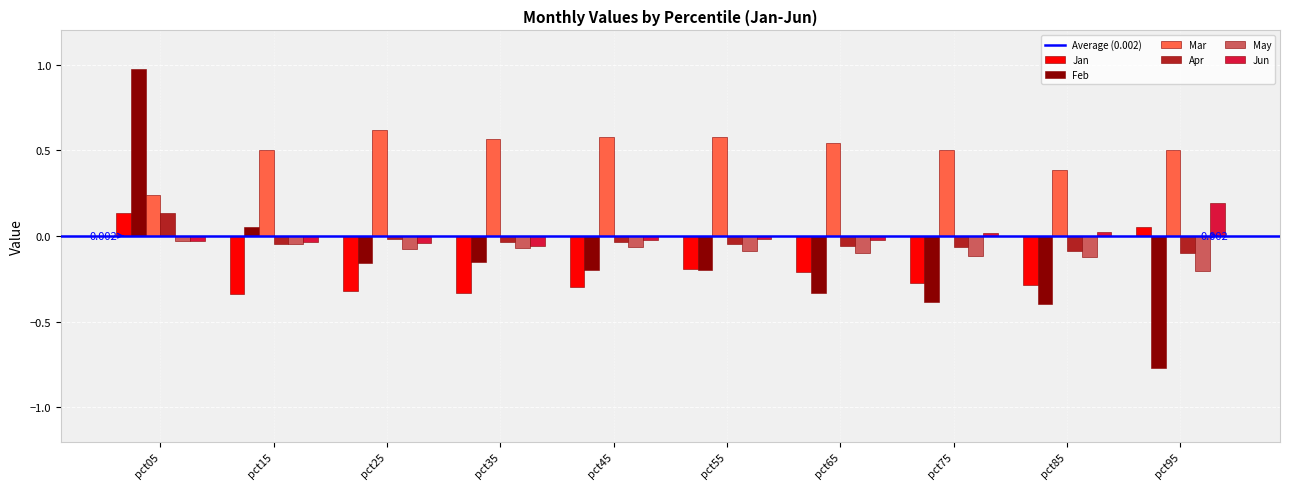

How many data points in Feb are less than 0?

8